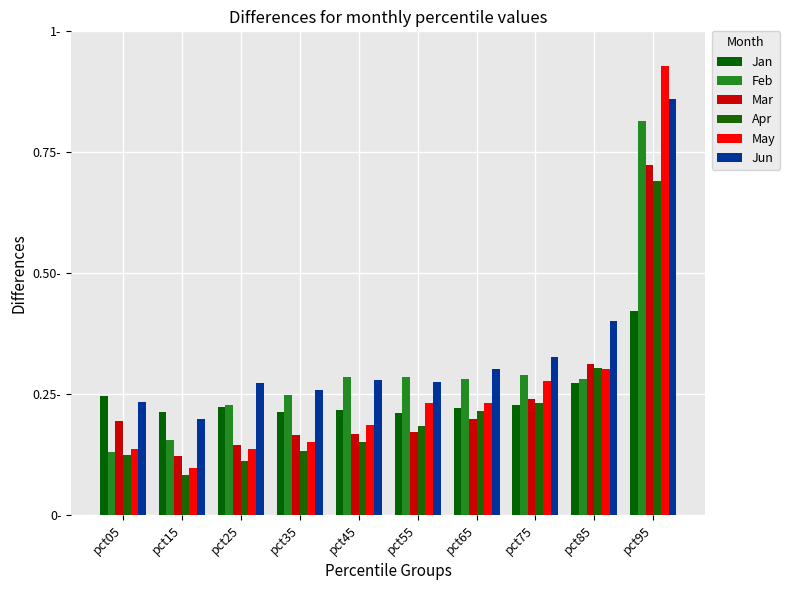

Are the bars horizontal?

No